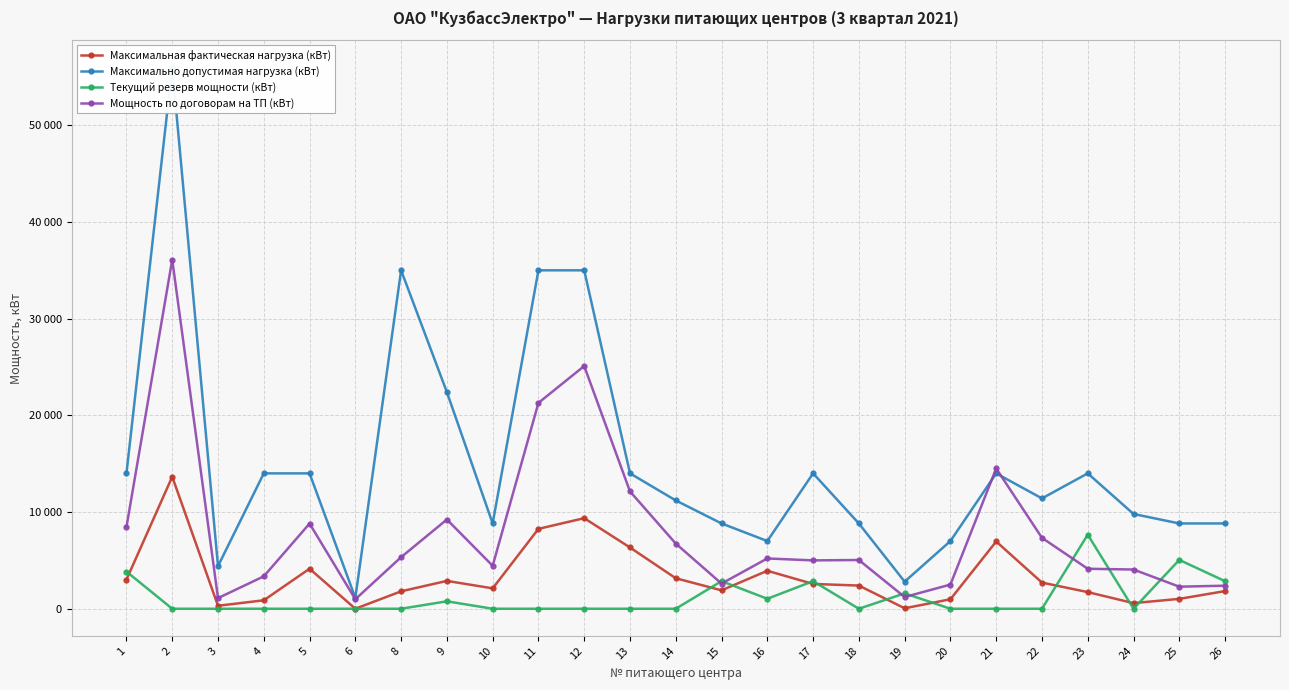

In Максимальная фактическая нагрузка (кВт), how many points are higher than both neighbors (excluding endpoints)?

6